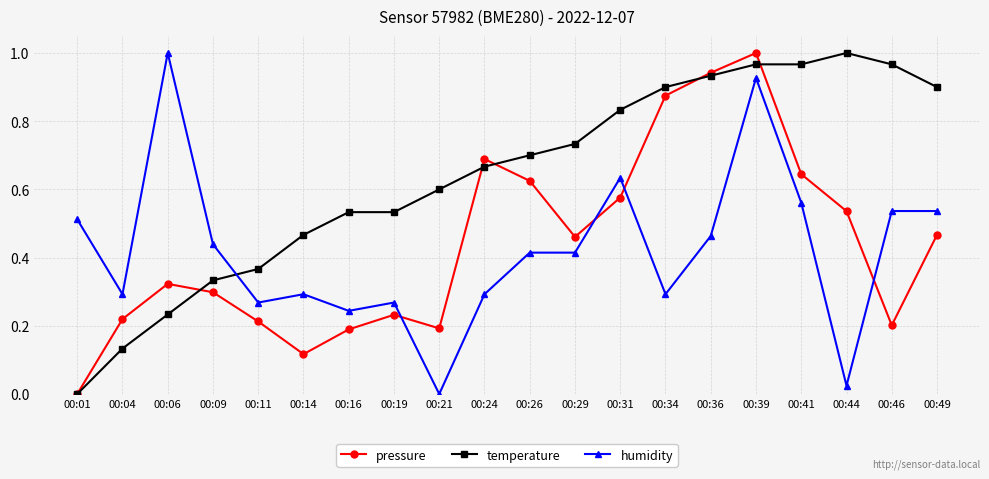

At which category does pressure reach its first local peak?

00:06